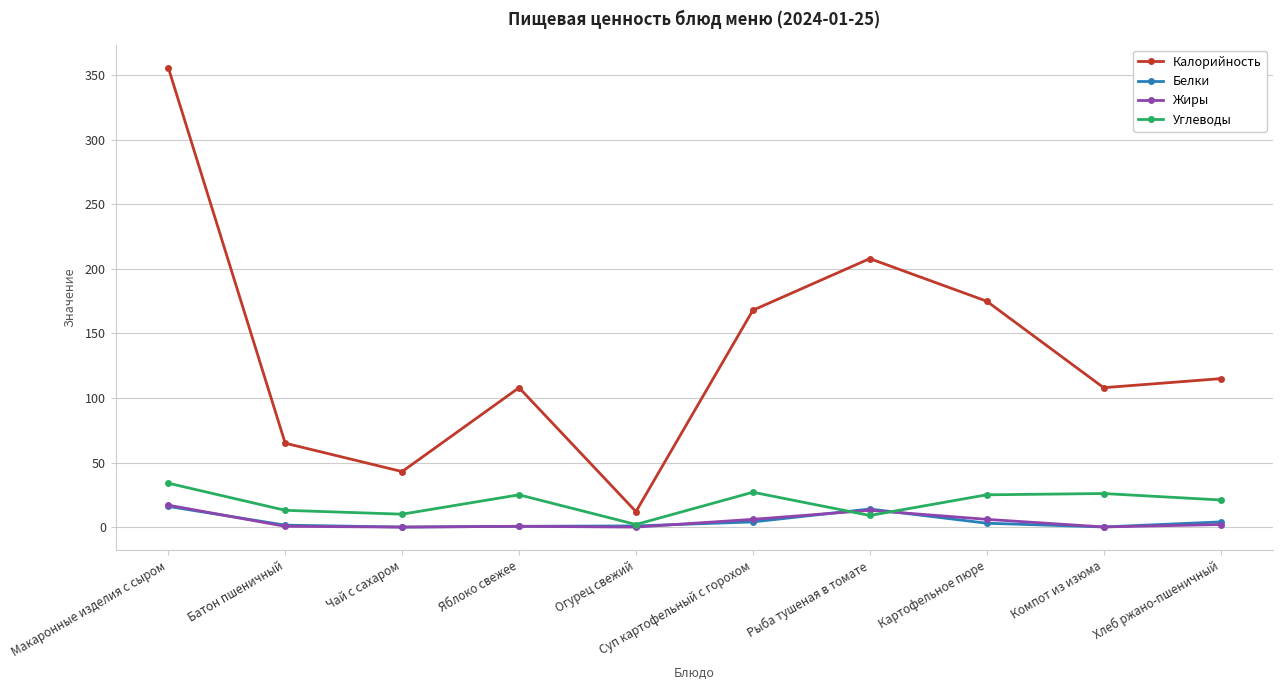

What is the maximum value shown in the chart?

356.0